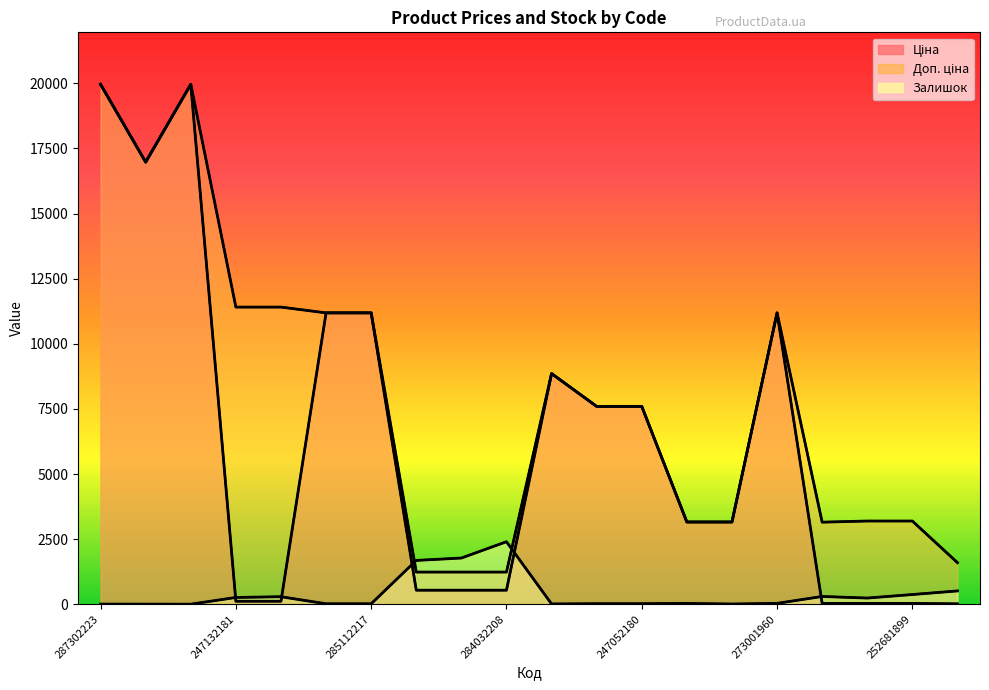

At which category is the sum across all series the highest?

287302223